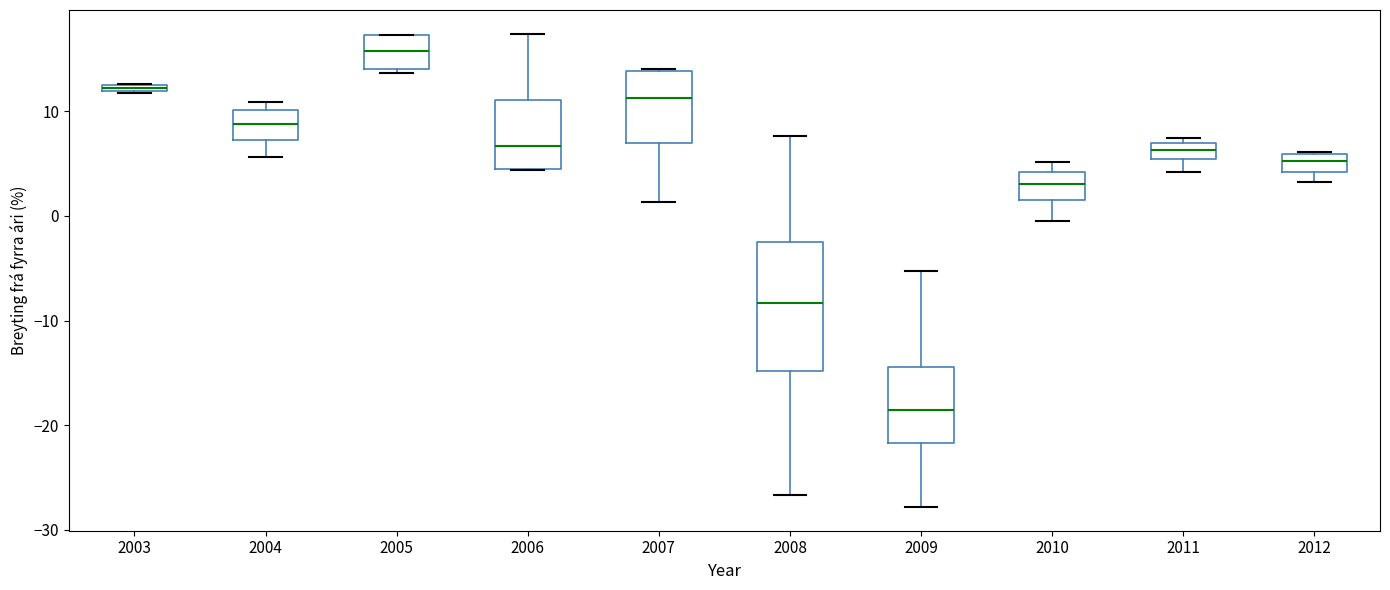

Which box's median line is the highest?

2005